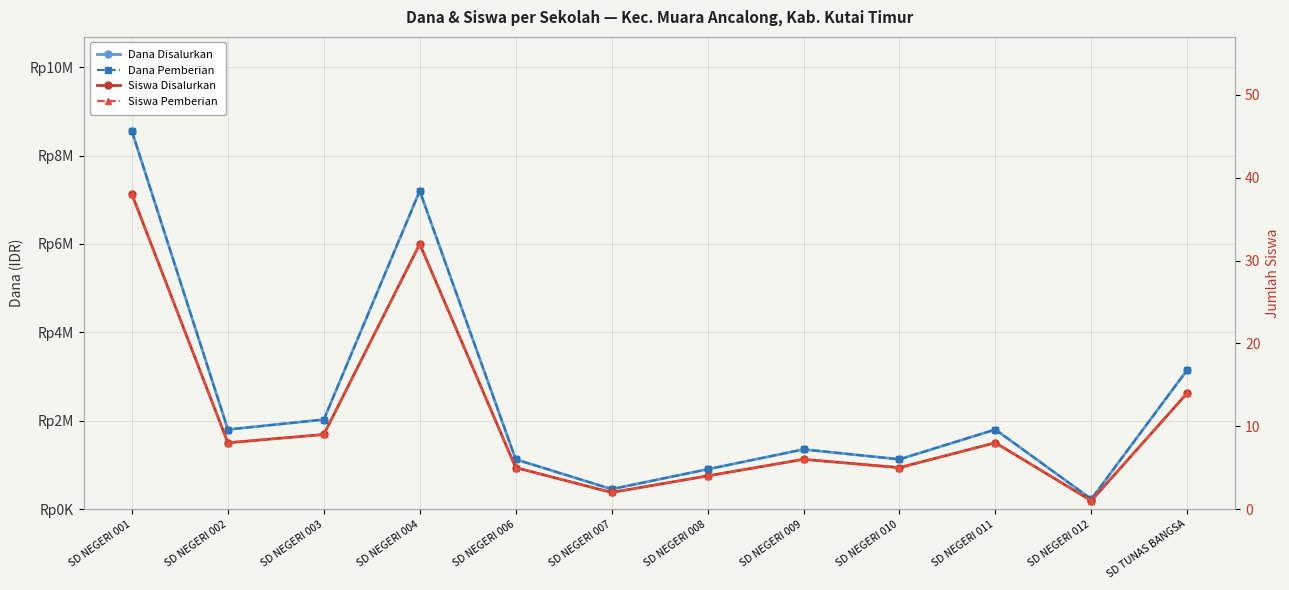

At which category does the chart reach its minimum across all series?

SD NEGERI 012